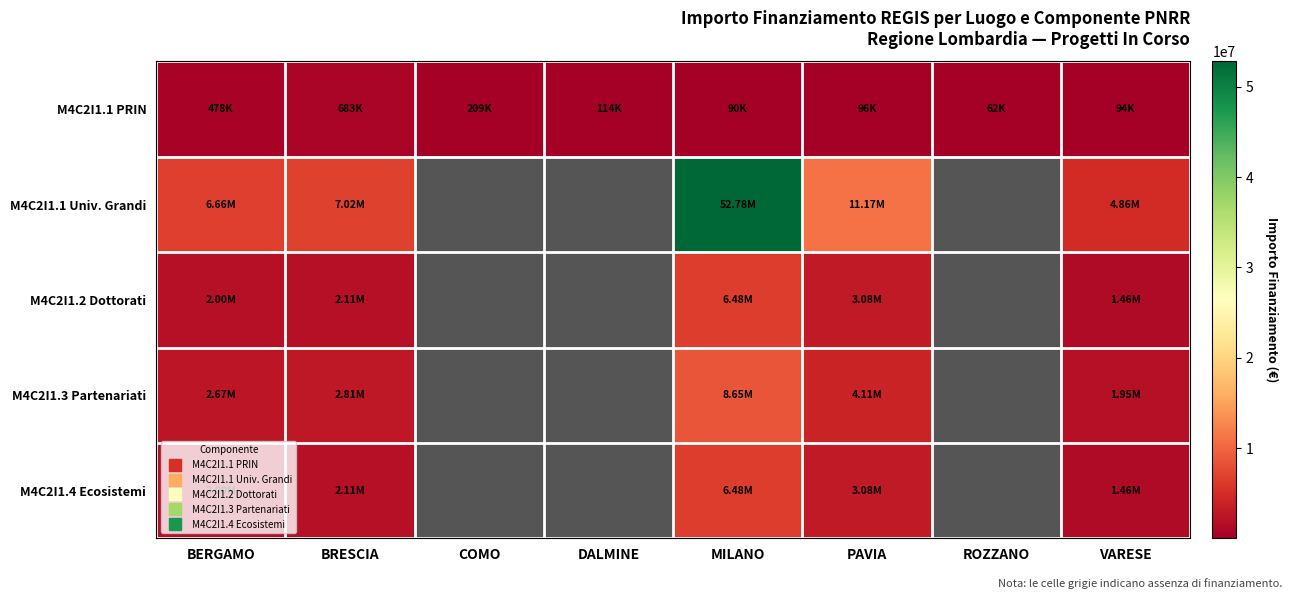

The value of M4C2I1.3 Partenariati at VARESE is 659912.0. True or false?

False